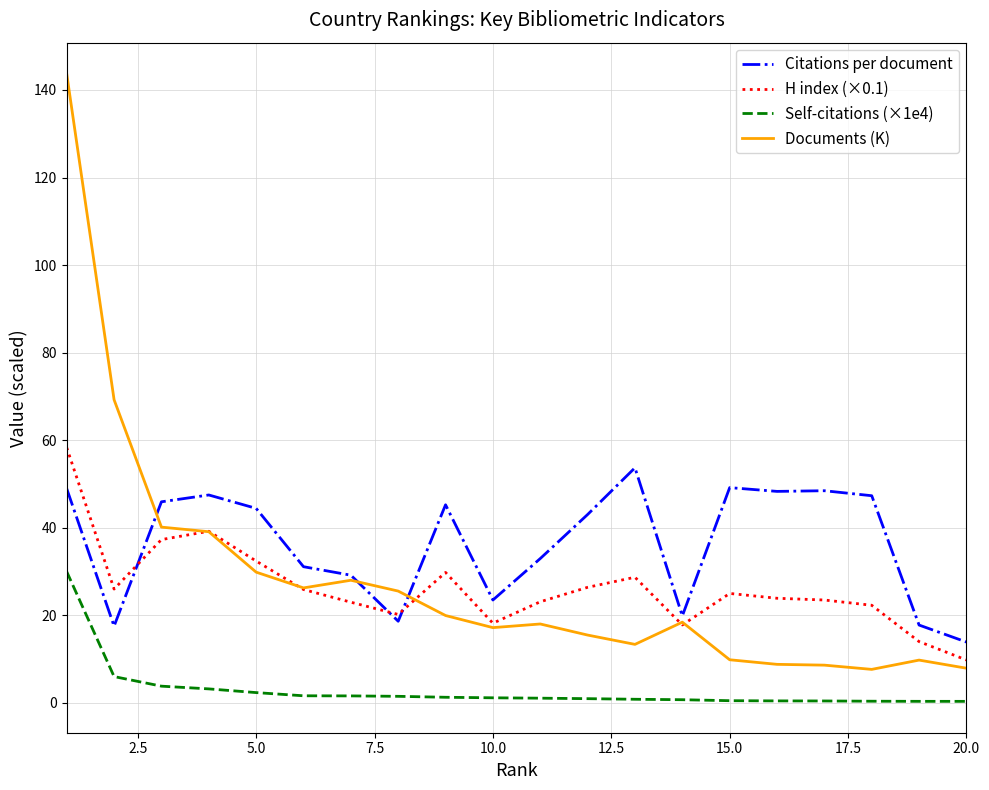

What is the lowest value of the H index (×0.1) series?

9.8